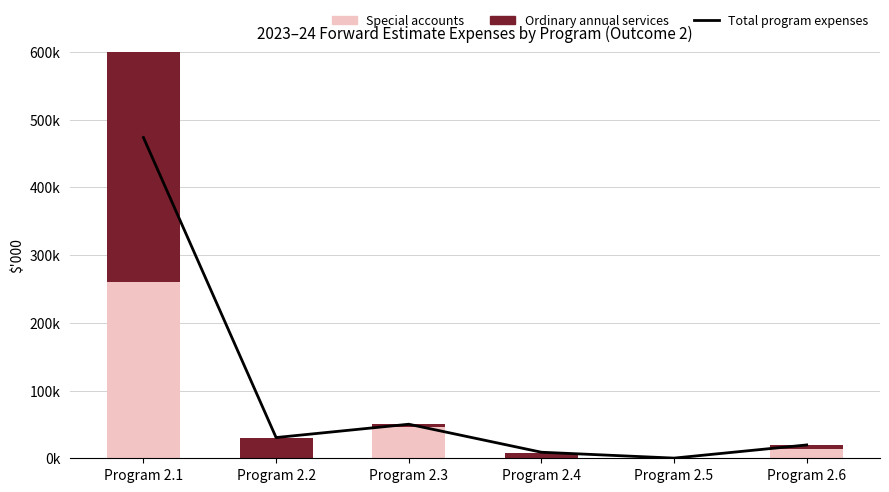

Is it true that Total program expenses equals 19685 at Program 2.6?

True